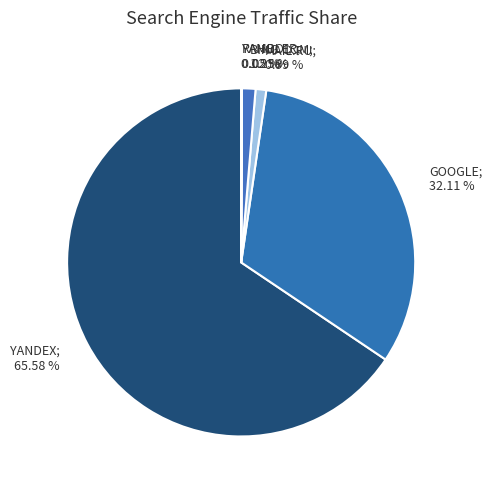

Count the number of slices in the pie.

7